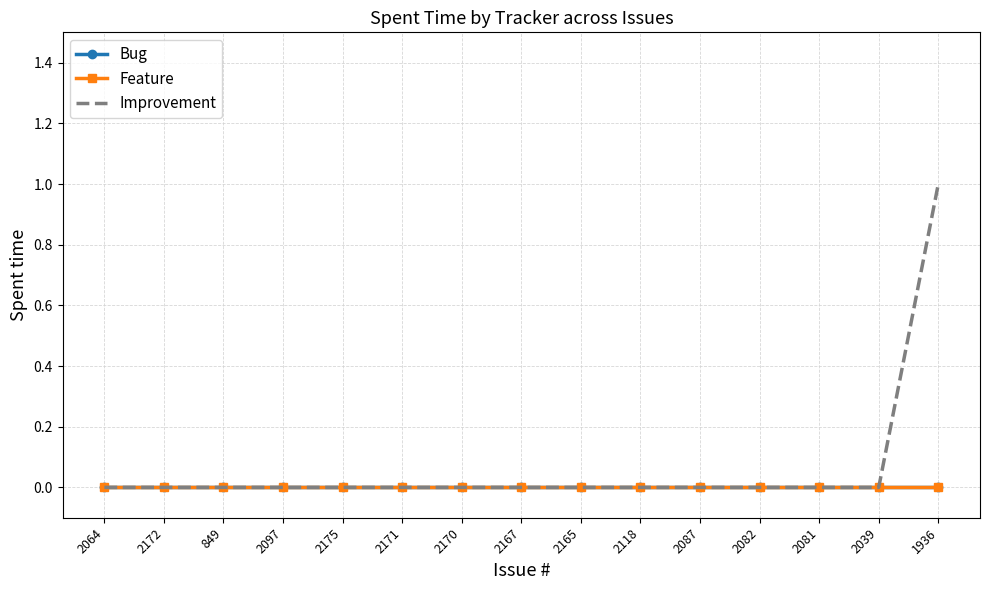

What is the label of the 9th point from the right?

2170